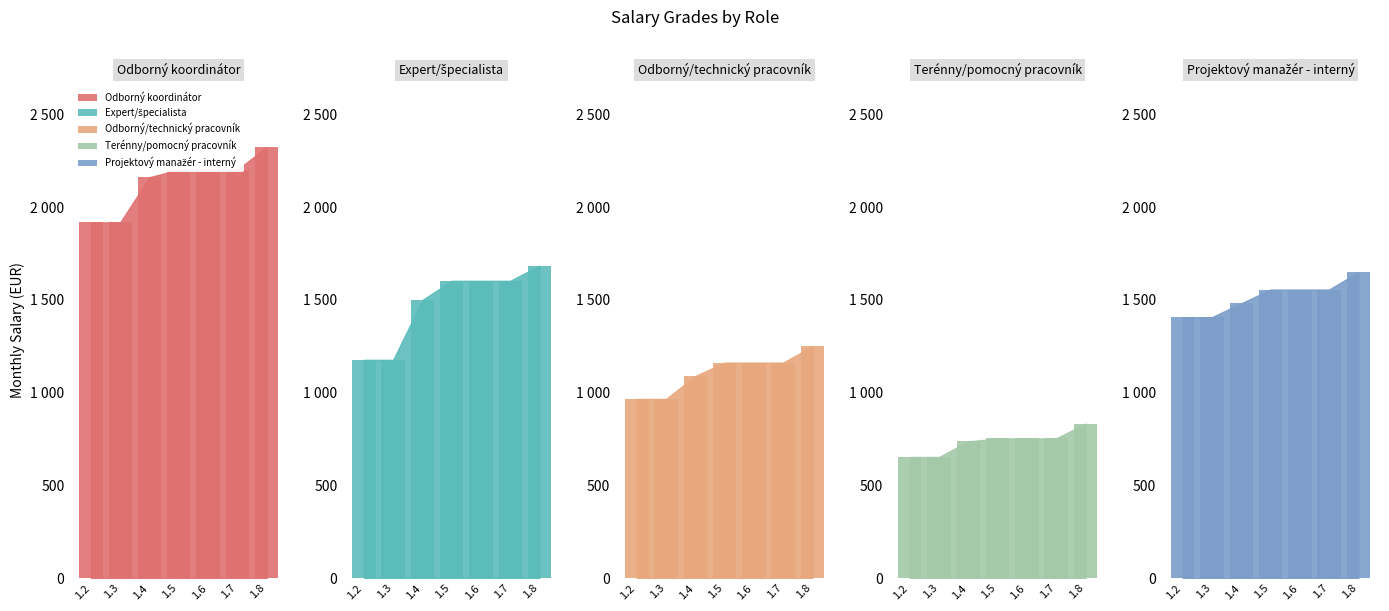

At which label does Terénny/pomocný pracovník reach its peak?

1.8